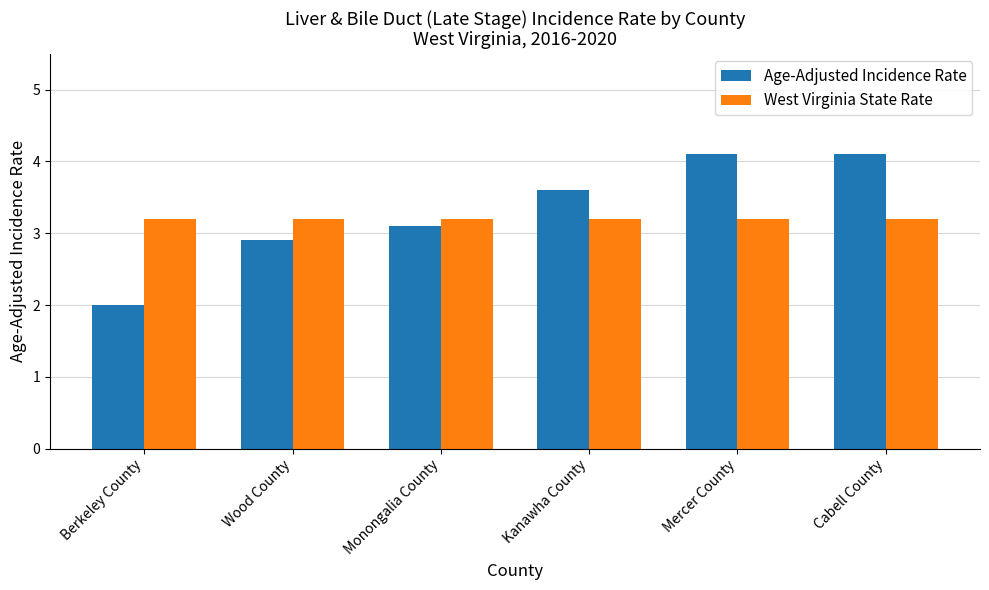

What is the sum of the West Virginia State Rate values at Monongalia County and Cabell County?

6.4